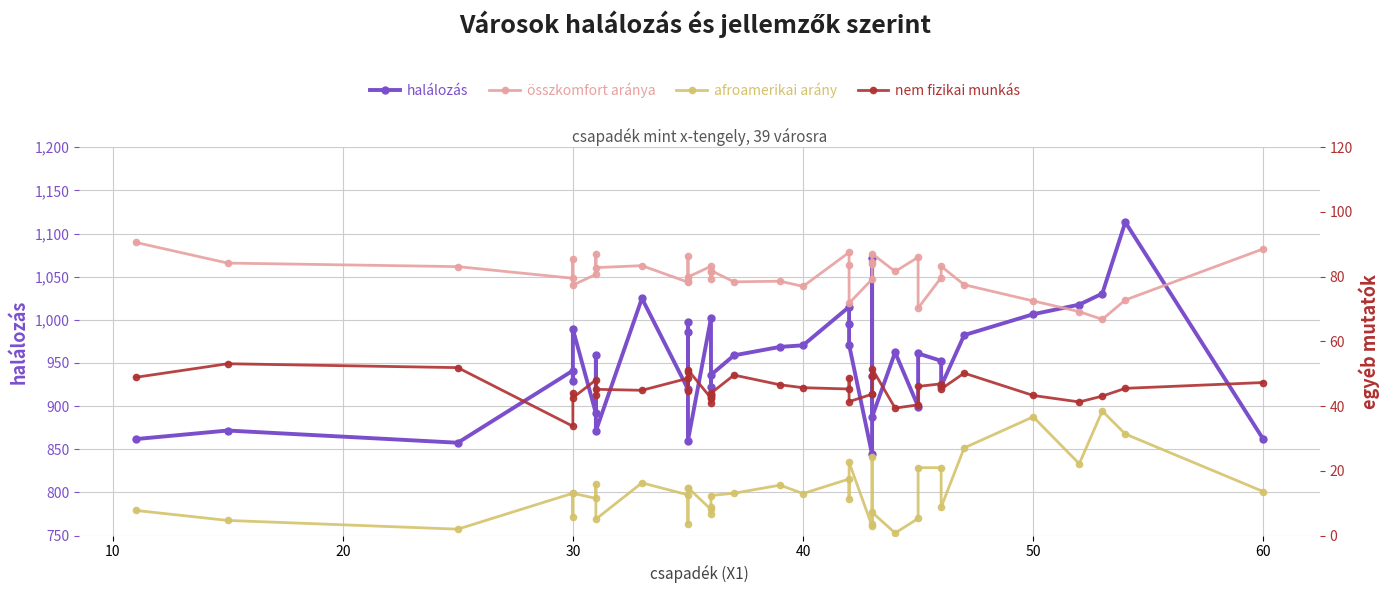

What is the sum of the halálozás values at 16 and 32?

1835.6